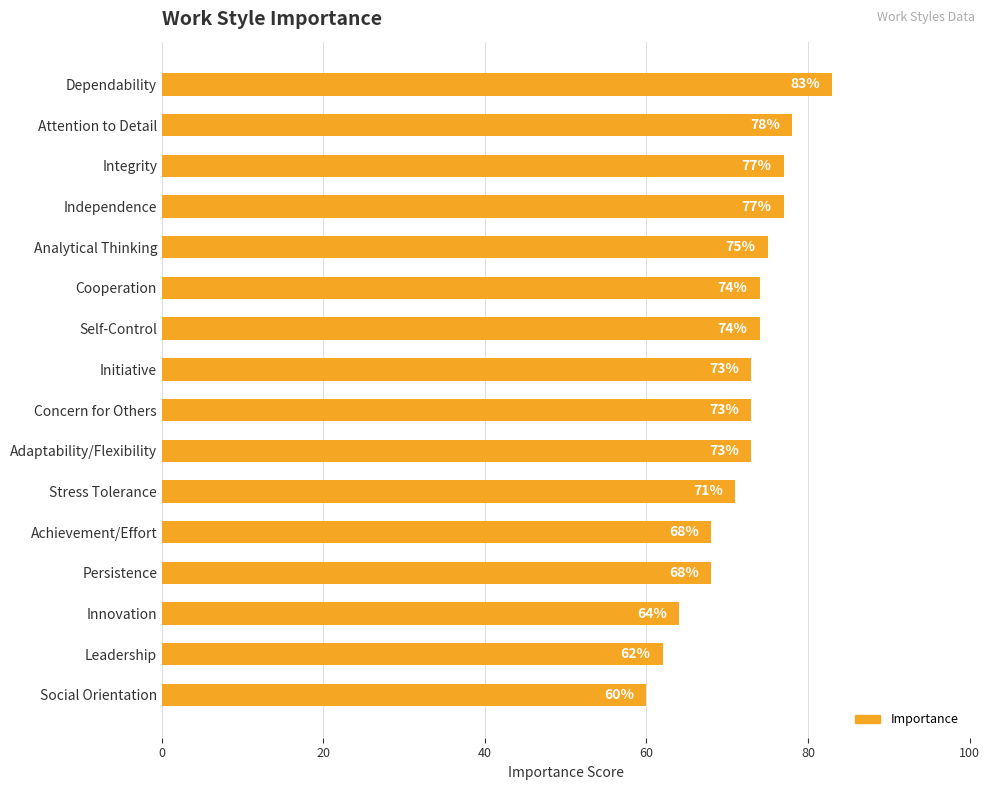

What is the label of the 5th bar from the bottom?

Achievement/Effort